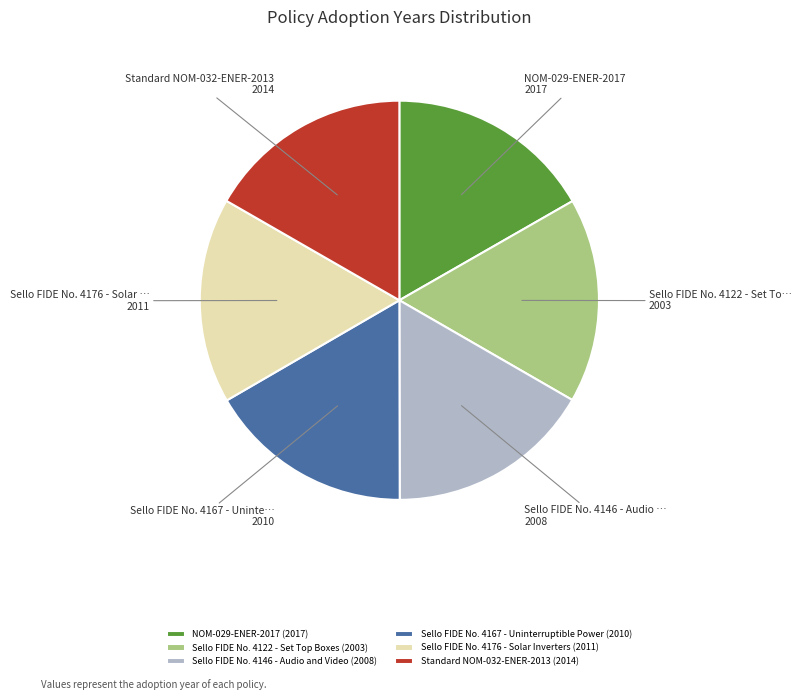

Count the number of slices in the pie.

6